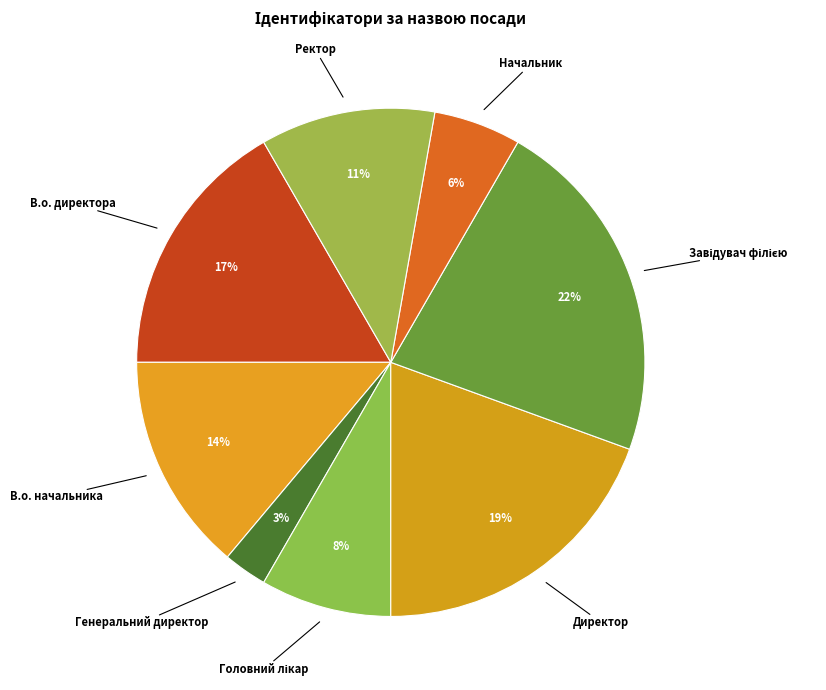

Which category has the smallest portion of the pie?

Генеральний директор